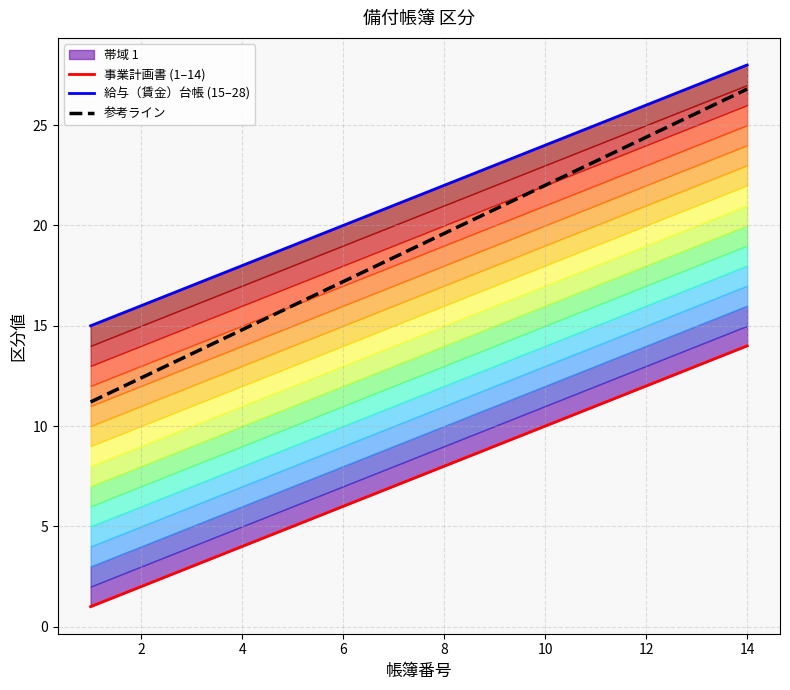

Which has a higher value, 6 or 13?

13